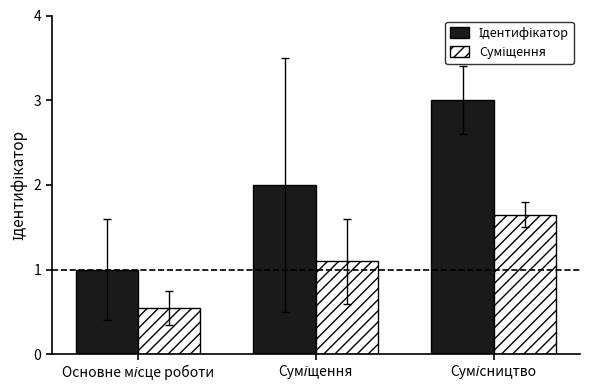

What is the maximum value shown in the chart?

3.0